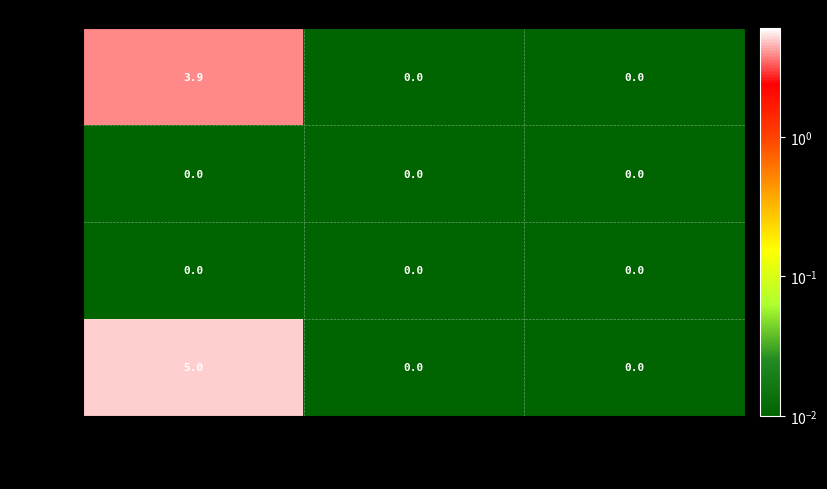

Reading left to right, transcribe all the data shown in this chart.

549523: Ordinary Payment=3.9	Arbitrary Message=0.0	Account Update=0.0
446980: Ordinary Payment=0.0	Arbitrary Message=0.0	Account Update=0.0
446620: Ordinary Payment=0.0	Arbitrary Message=0.0	Account Update=0.0
442693: Ordinary Payment=5.0	Arbitrary Message=0.0	Account Update=0.0